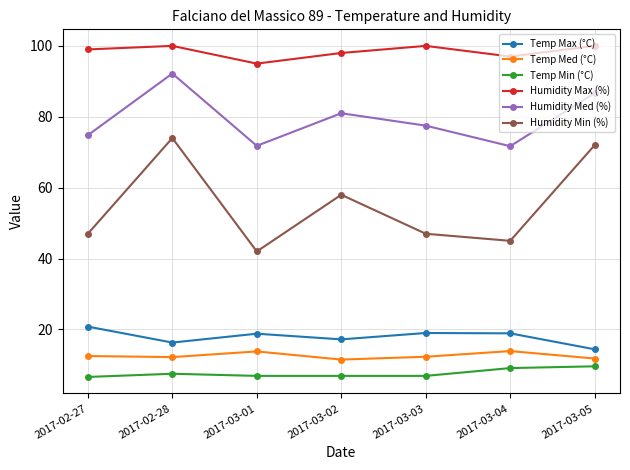

What is the difference between the maximum and second lowest values in the Humidity Min (%) series?

29.0